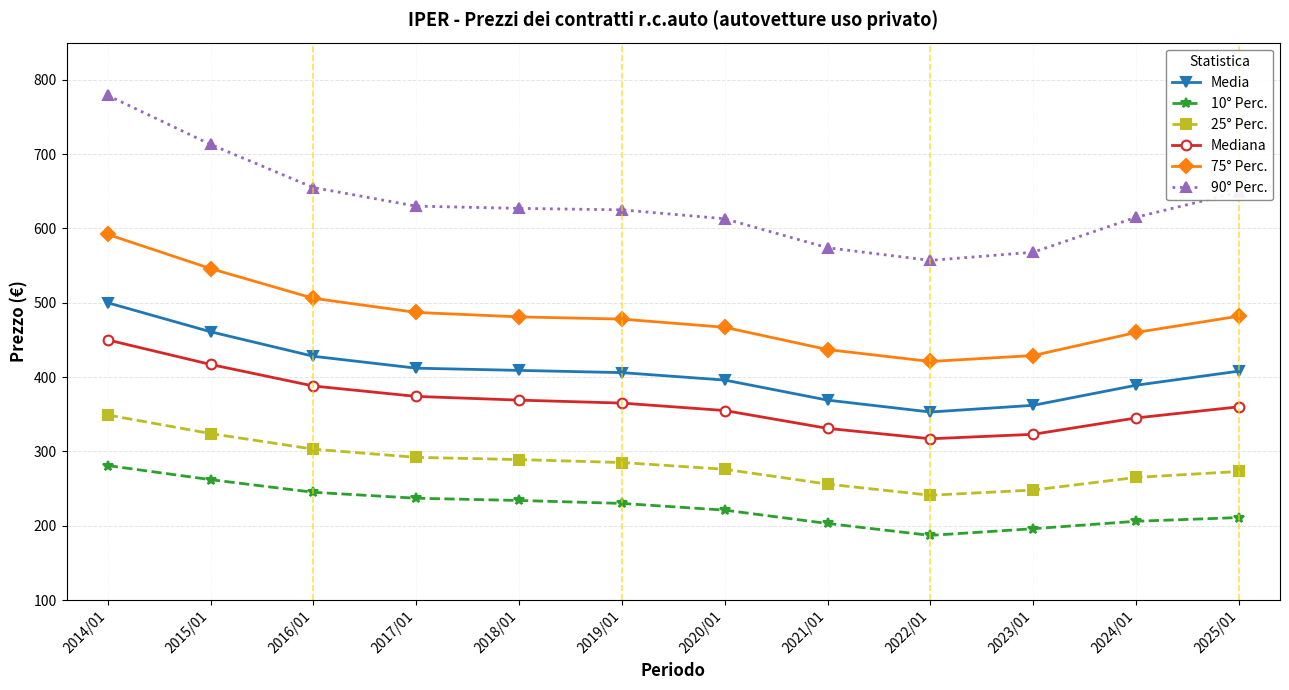

What is the label of the 11th point from the left?

2024/01